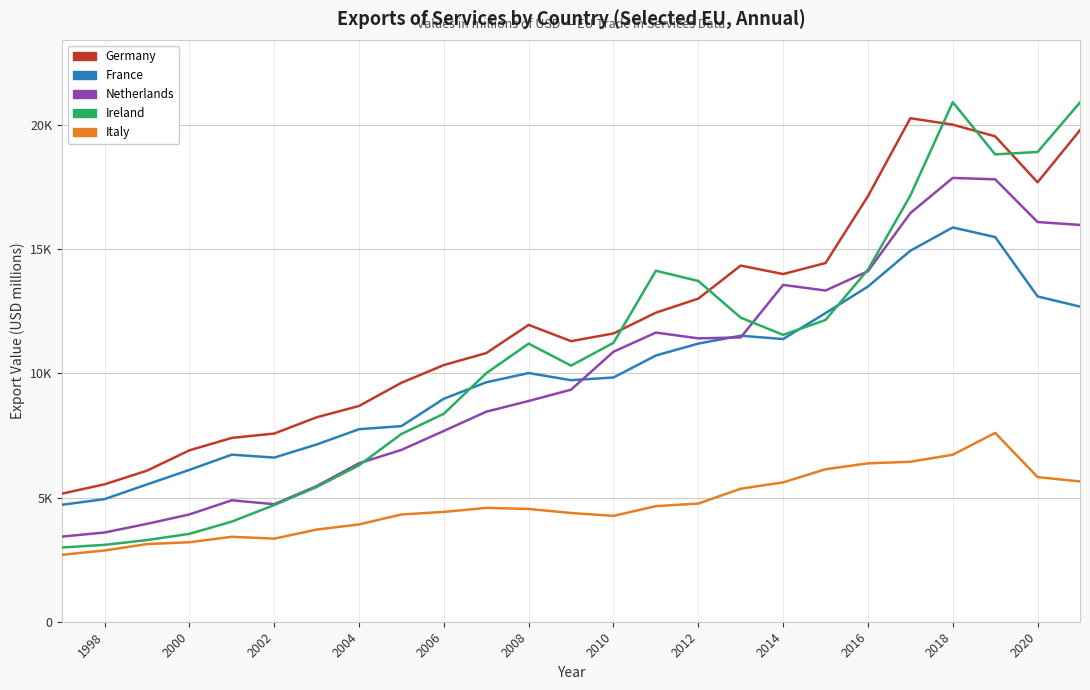

Does the chart have visible grid lines?

Yes